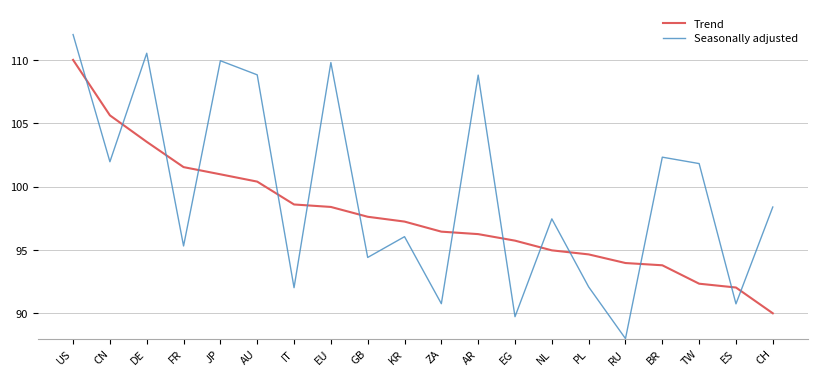

What is the sum of all Seasonally adjusted values?

1990.9